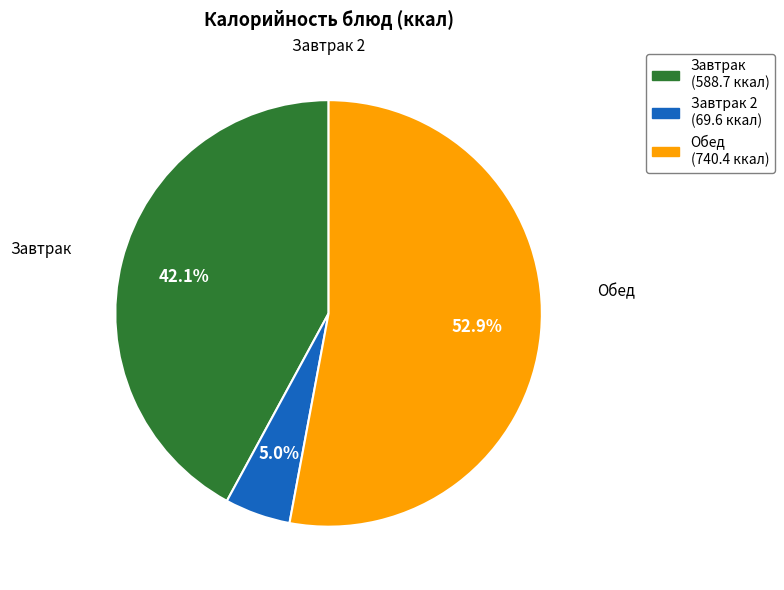

Between Завтрак 2 (69.6 ккал) and Обед (740.4 ккал), which is larger?

Обед (740.4 ккал)